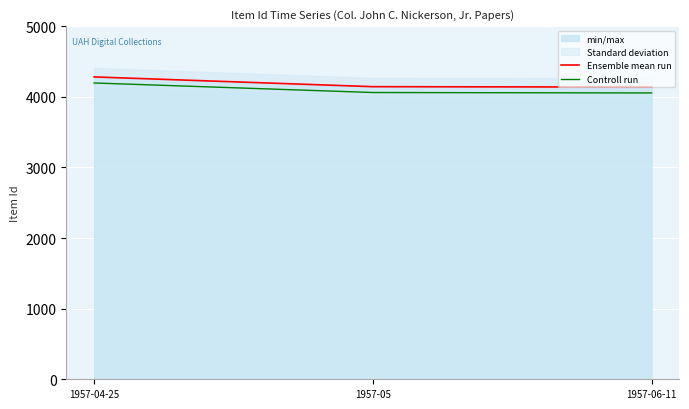

How many series are shown in this chart?

2